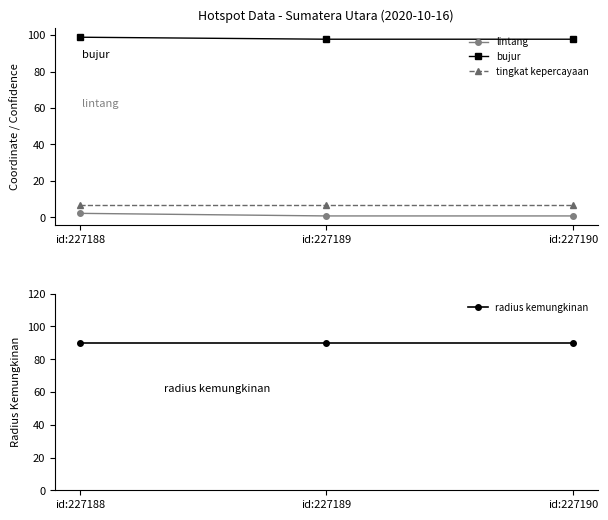

Reading left to right, transcribe all the data shown in this chart.

lintang: id:227188=2.2	id:227189=0.8	id:227190=0.8
bujur: id:227188=98.8	id:227189=97.7	id:227190=97.7
tingkat kepercayaan: id:227188=7.0	id:227189=7.0	id:227190=7.0
radius kemungkinan: id:227188=90.0	id:227189=90.0	id:227190=90.0